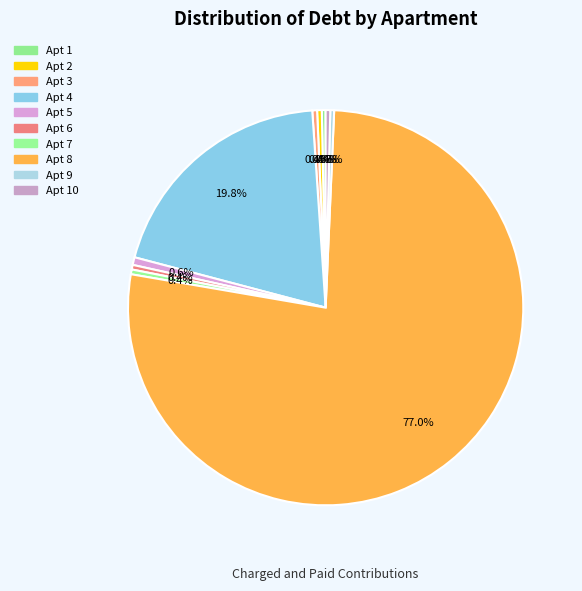

How many segments does this pie chart have?

10